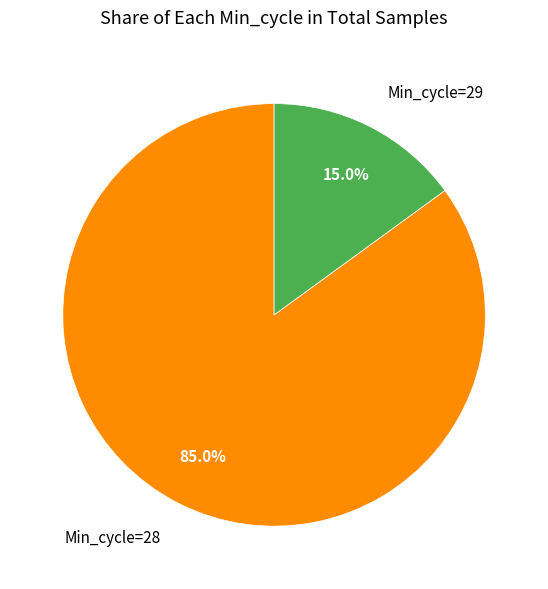

What percentage do Min_cycle=29 and Min_cycle=28 together represent?

100.0%